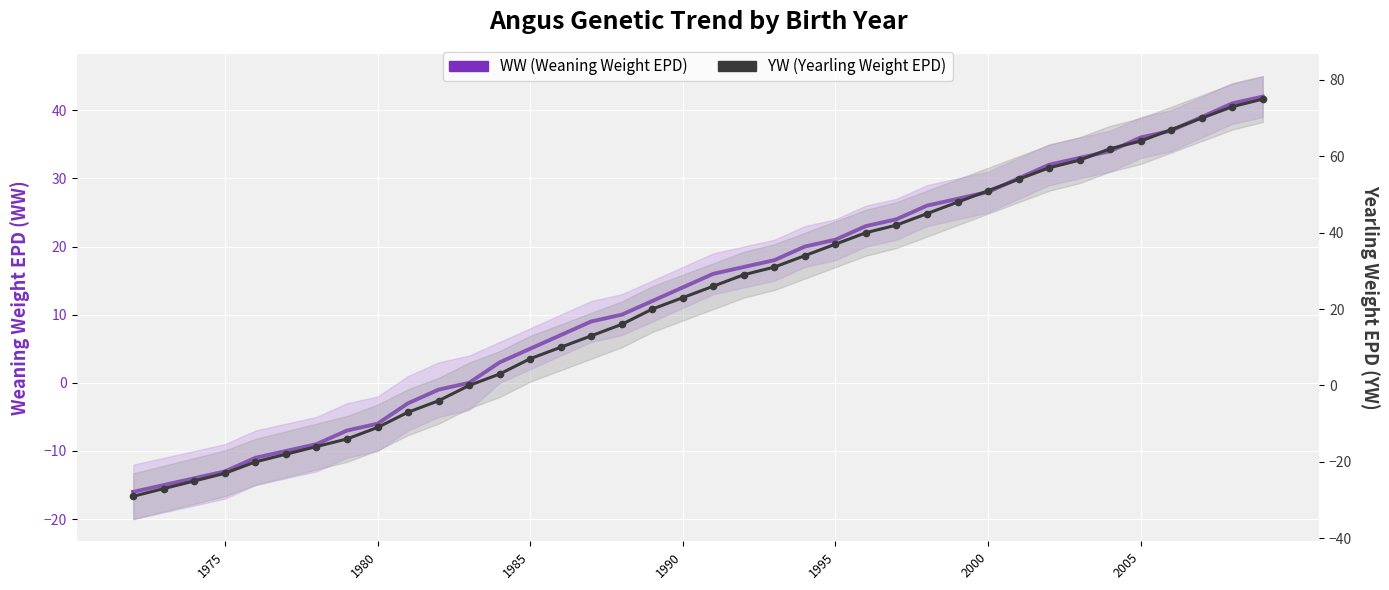

How many values in WW (Weaning Weight EPD) are above zero?

26